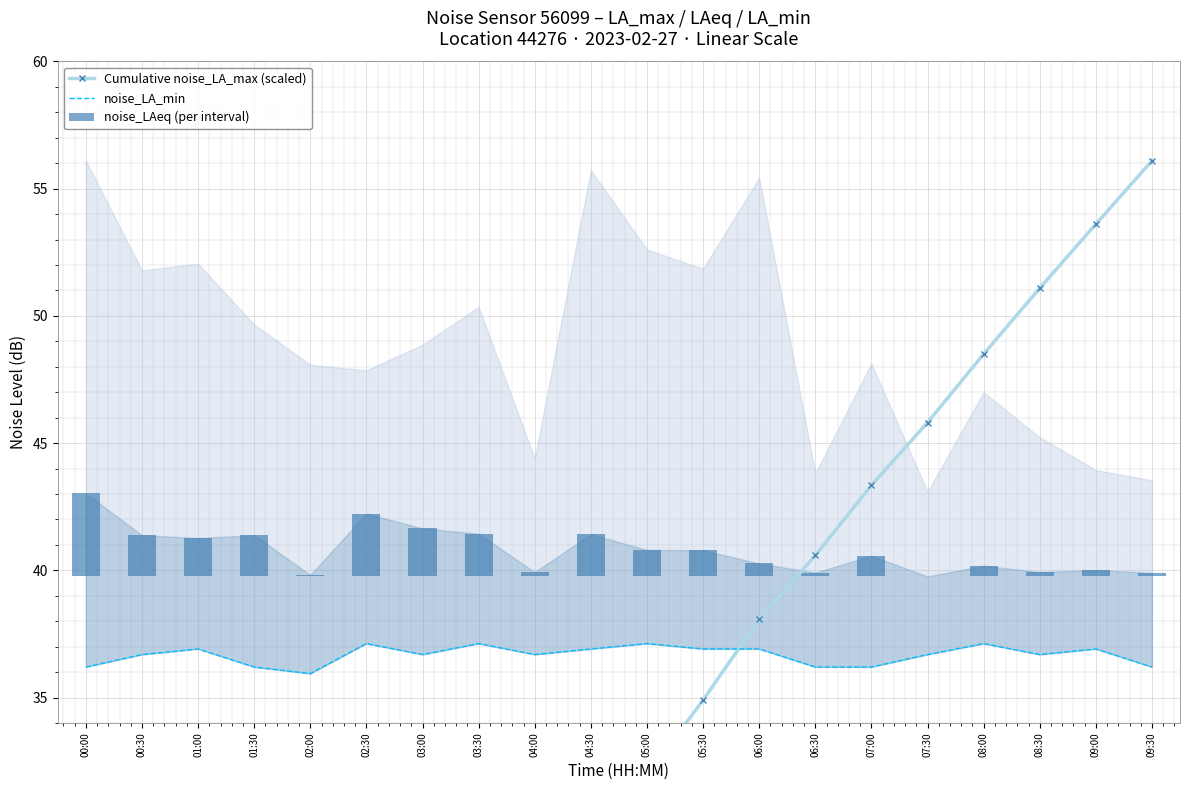

Reading left to right, what are all the values shown in this chart?

Cumulative noise_LA_max (scaled): 00:00=3.2	00:30=6.2	01:00=9.2	01:30=12.0	02:00=14.8	02:30=17.5	03:00=20.3	03:30=23.2	04:00=25.7	04:30=28.9	05:00=31.9	05:30=34.9	06:00=38.1	06:30=40.6	07:00=43.3	07:30=45.8	08:00=48.5	08:30=51.1	09:00=53.6	09:30=56.1
noise_LA_min: 00:00=36.2	00:30=36.7	01:00=36.9	01:30=36.2	02:00=35.9	02:30=37.1	03:00=36.7	03:30=37.1	04:00=36.7	04:30=36.9	05:00=37.1	05:30=36.9	06:00=36.9	06:30=36.2	07:00=36.2	07:30=36.7	08:00=37.1	08:30=36.7	09:00=36.9	09:30=36.2
noise_LAeq (per interval): 00:00=3.3	00:30=1.6	01:00=1.5	01:30=1.6	02:00=0.1	02:30=2.5	03:00=1.9	03:30=1.7	04:00=0.2	04:30=1.7	05:00=1.0	05:30=1.0	06:00=0.5	06:30=0.1	07:00=0.8	07:30=0.0	08:00=0.4	08:30=0.2	09:00=0.2	09:30=0.1